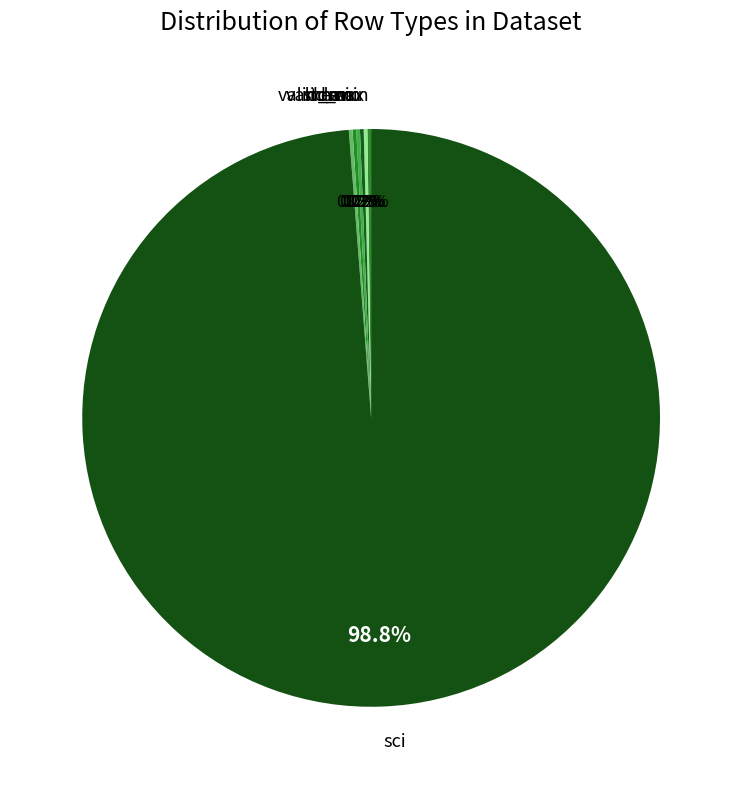

Which category has the biggest portion of the pie?

sci